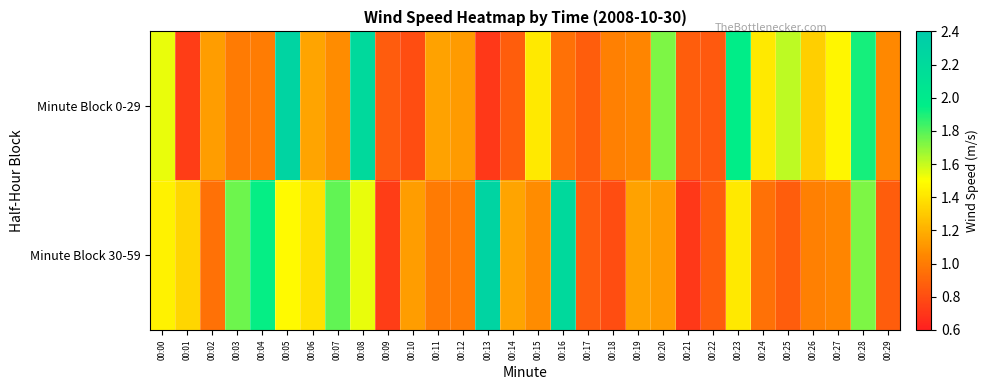

At which category is the sum across all series the highest?

00:05